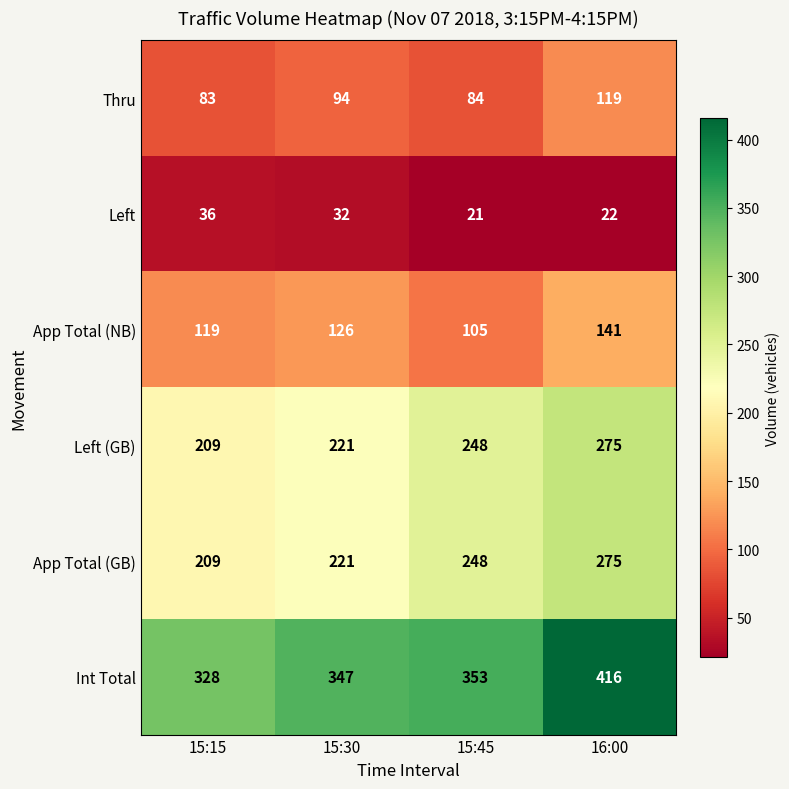

What is the spread (max minus min) of values at 15:15?

292